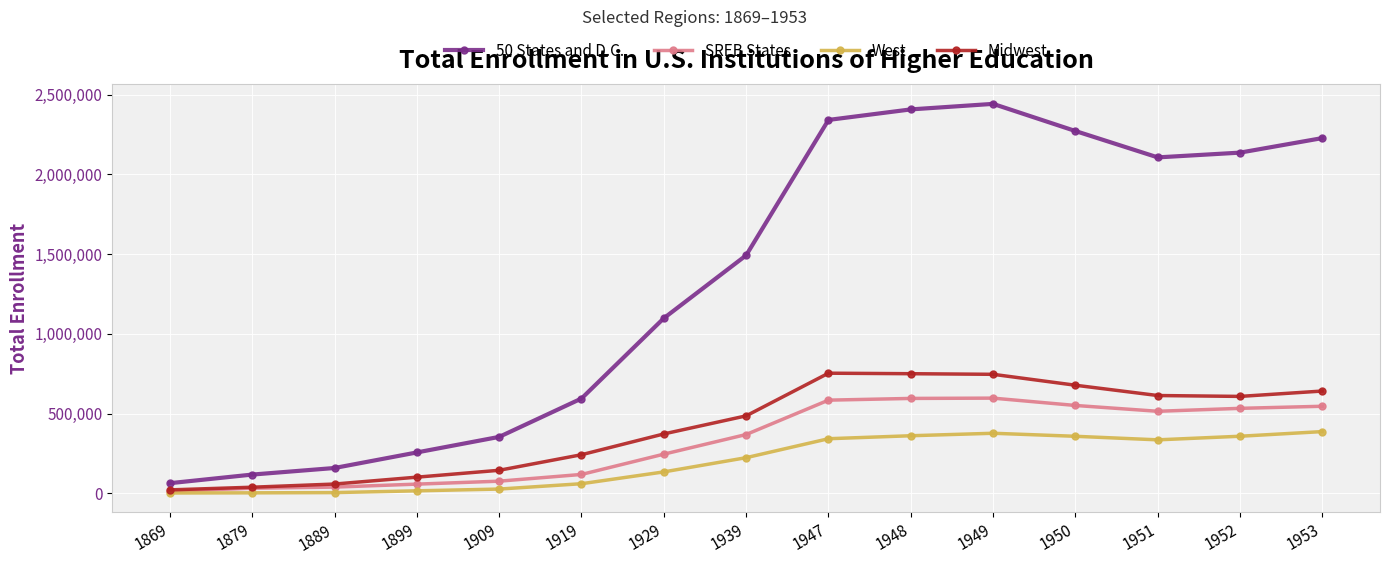

True or false: SREB States has more than 0 interior local peaks.

True